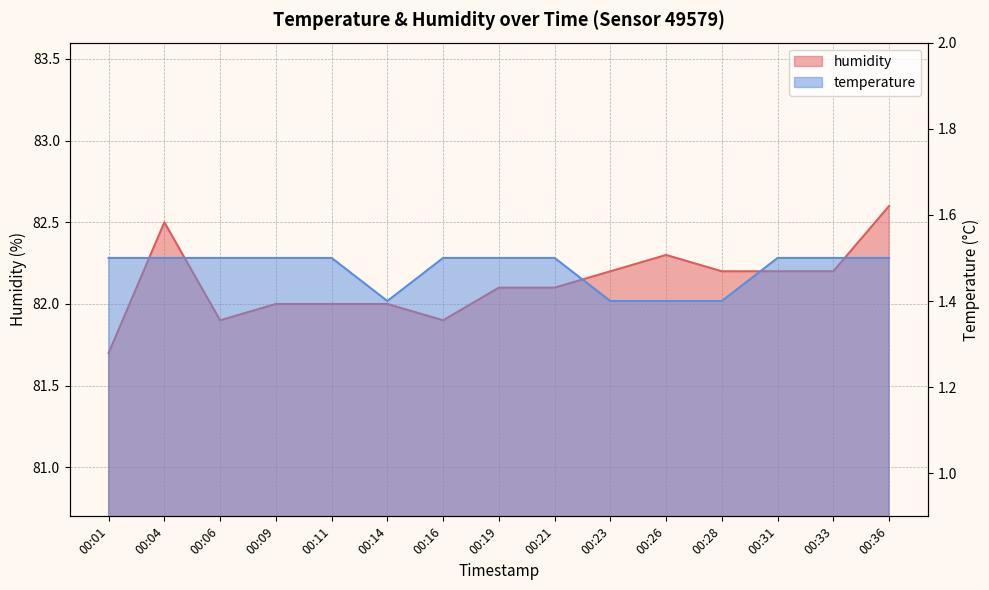

Is the value of temperature at 00:16 greater than the value of humidity at 00:21?

No